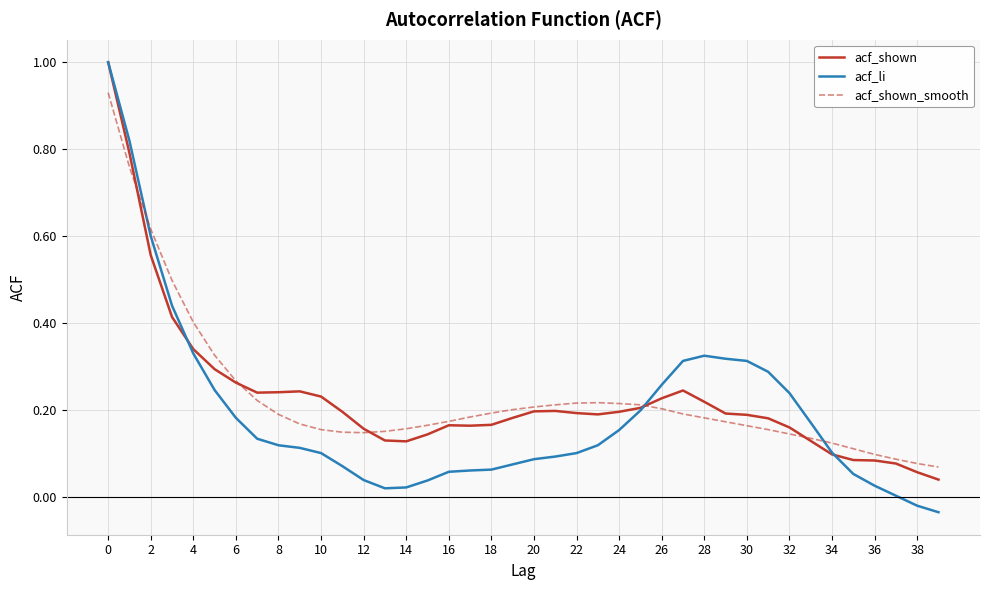

Which series has the widest spread of values?

acf_li